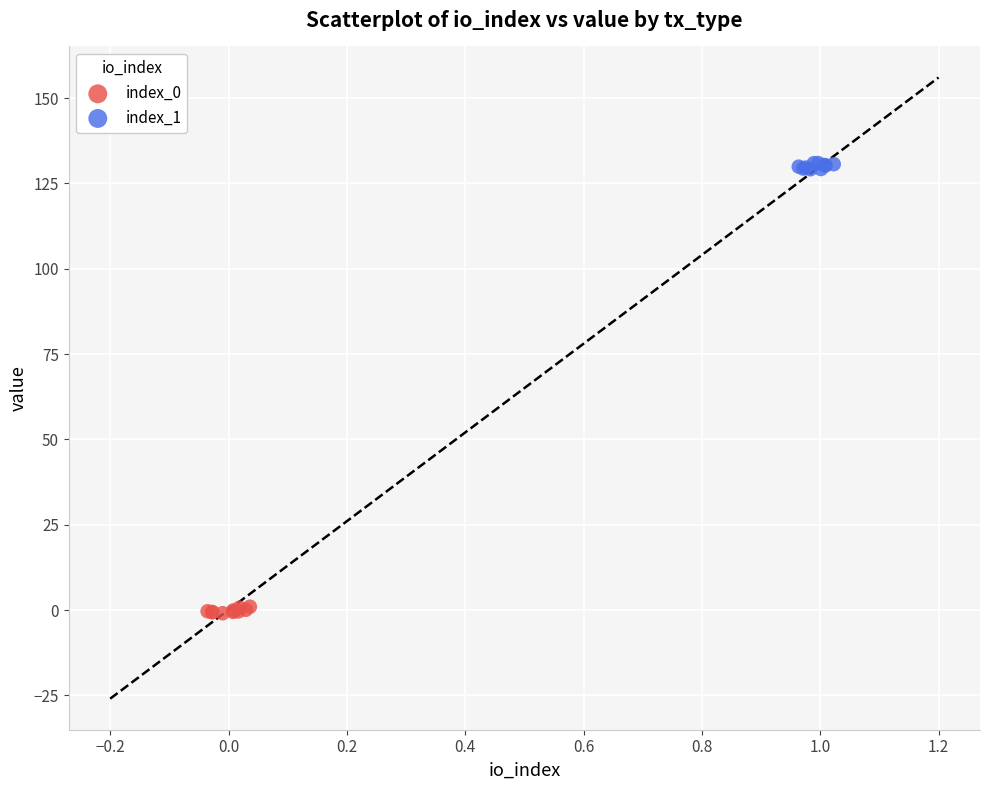

Which series reaches the maximum Y coordinate?

index_1